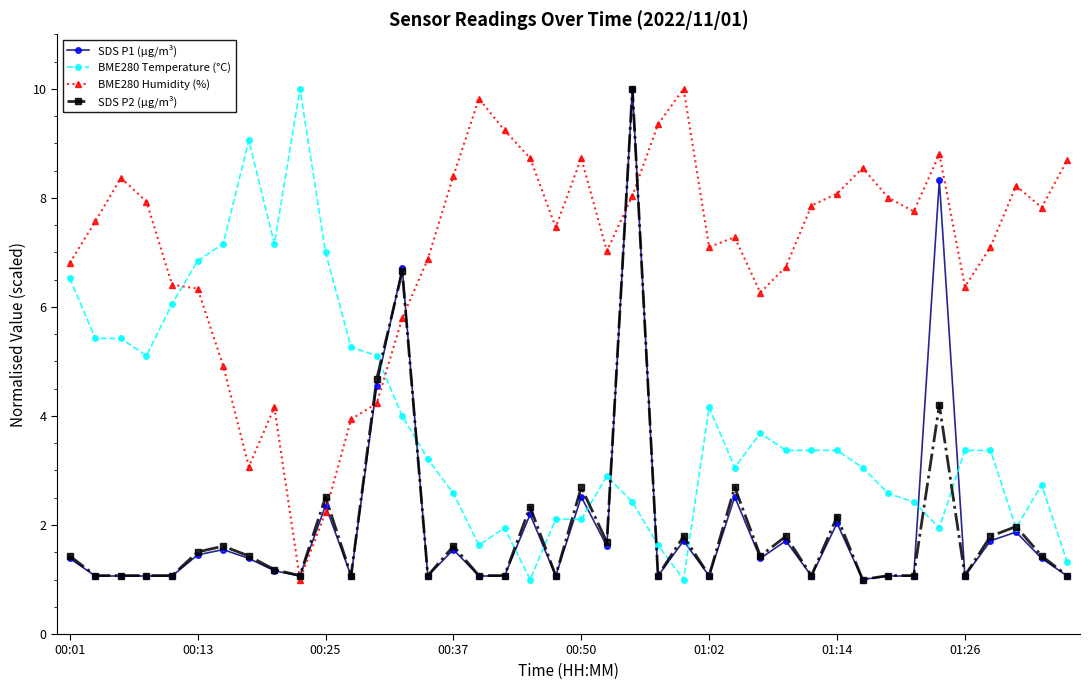

Which series has the largest total across all categories?

BME280 Humidity (%)